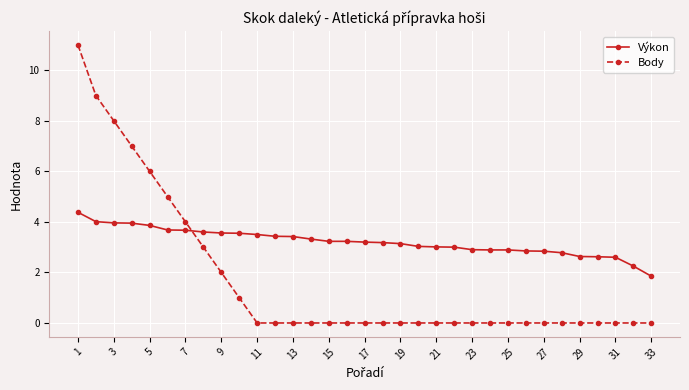

What is the greatest value displayed?

11.0